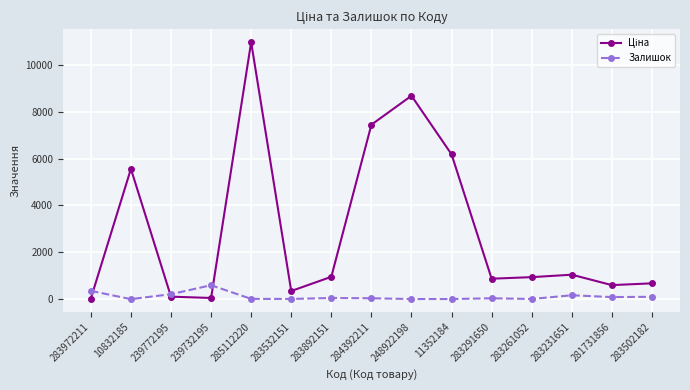

At which category does Залишок reach its first local peak?

239732195